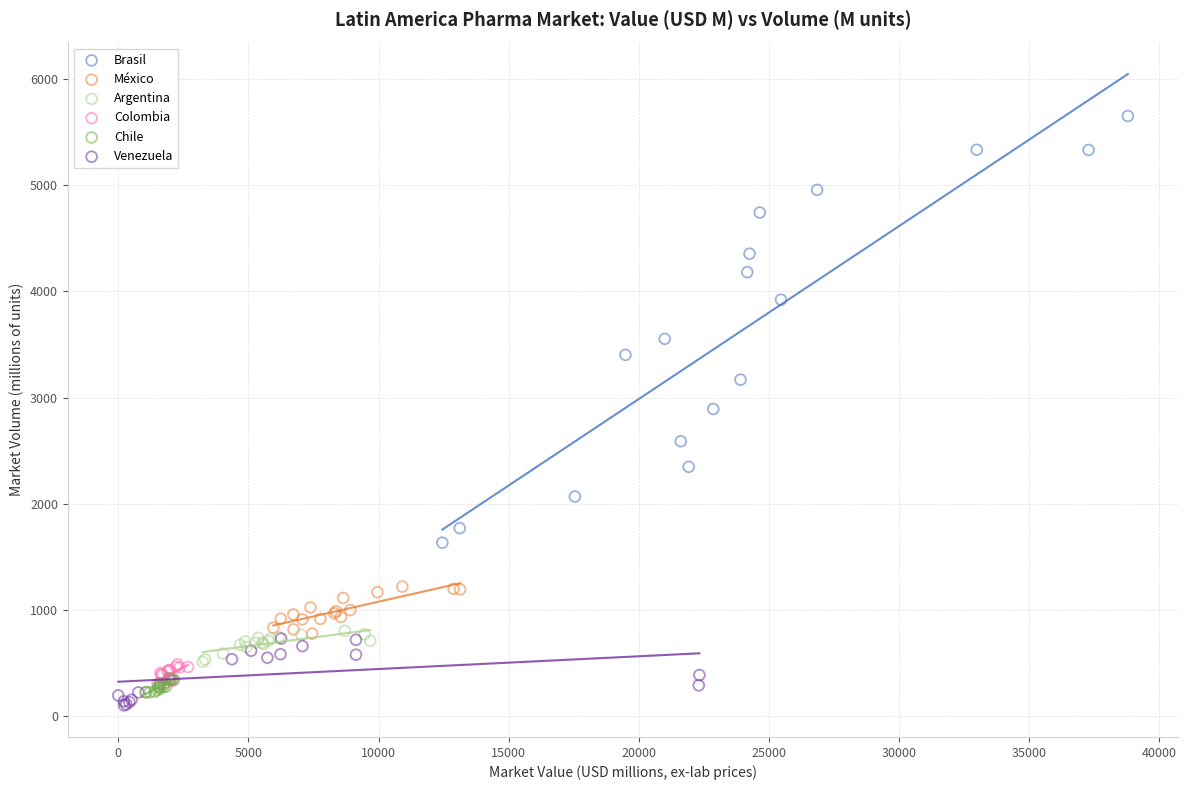

Which series reaches the maximum Y coordinate?

Brasil